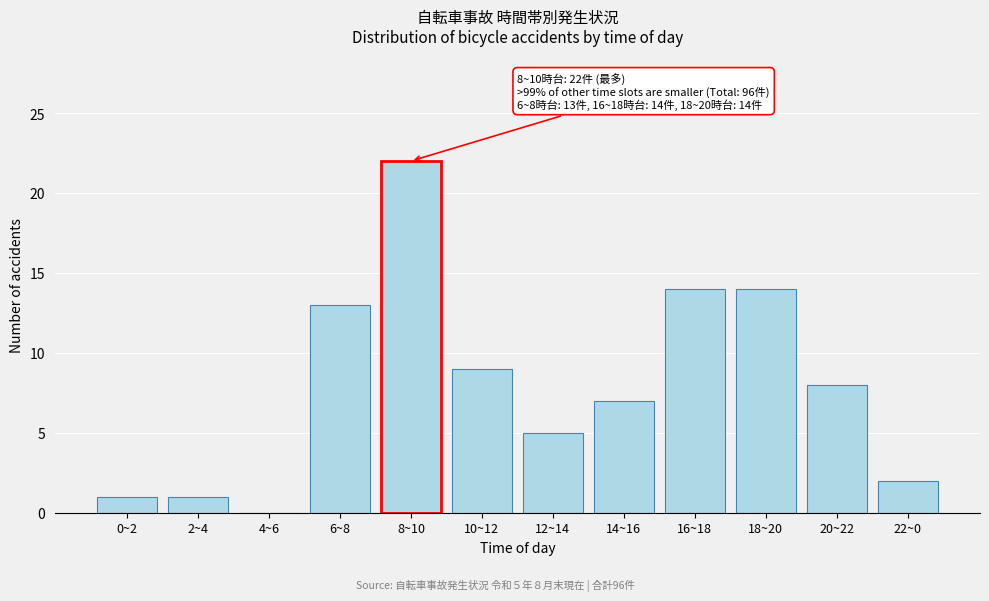

Reading left to right, what are all the values shown in this chart?

0~2=1	2~4=1	4~6=0	6~8=13	8~10=22	10~12=9	12~14=5	14~16=7	16~18=14	18~20=14	20~22=8	22~0=2